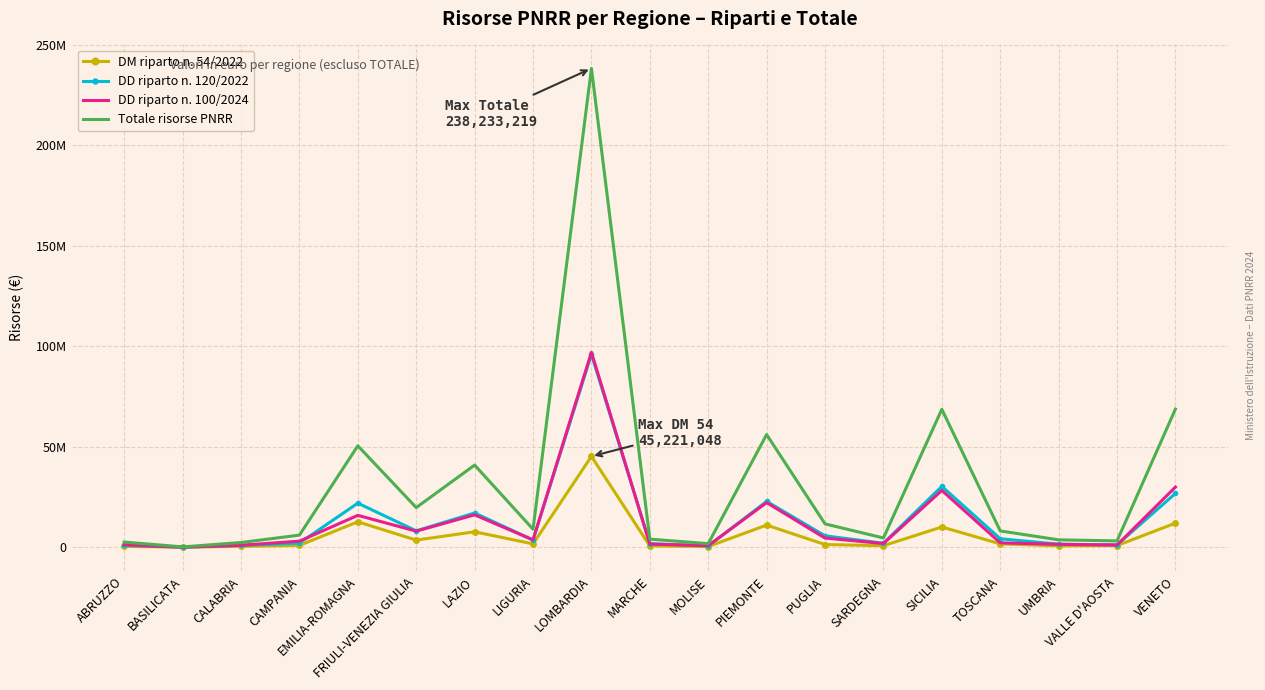

What are all the series names shown in the legend?

DM riparto n. 54/2022, DD riparto n. 120/2022, DD riparto n. 100/2024, Totale risorse PNRR